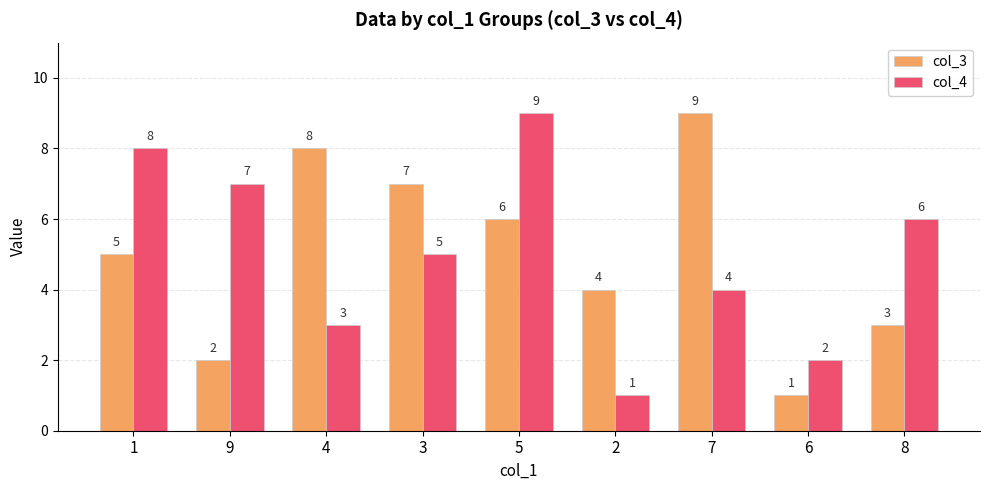

What is the value of the col_4 bar at the 2nd from the left?

7